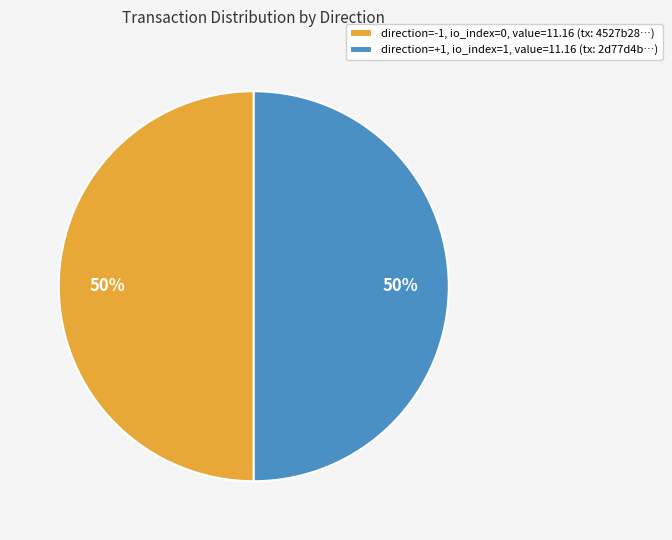

The direction=-1, io_index=0, value=11.16 (tx: 4527b28…) slice represents 50% of the pie. True or false?

True